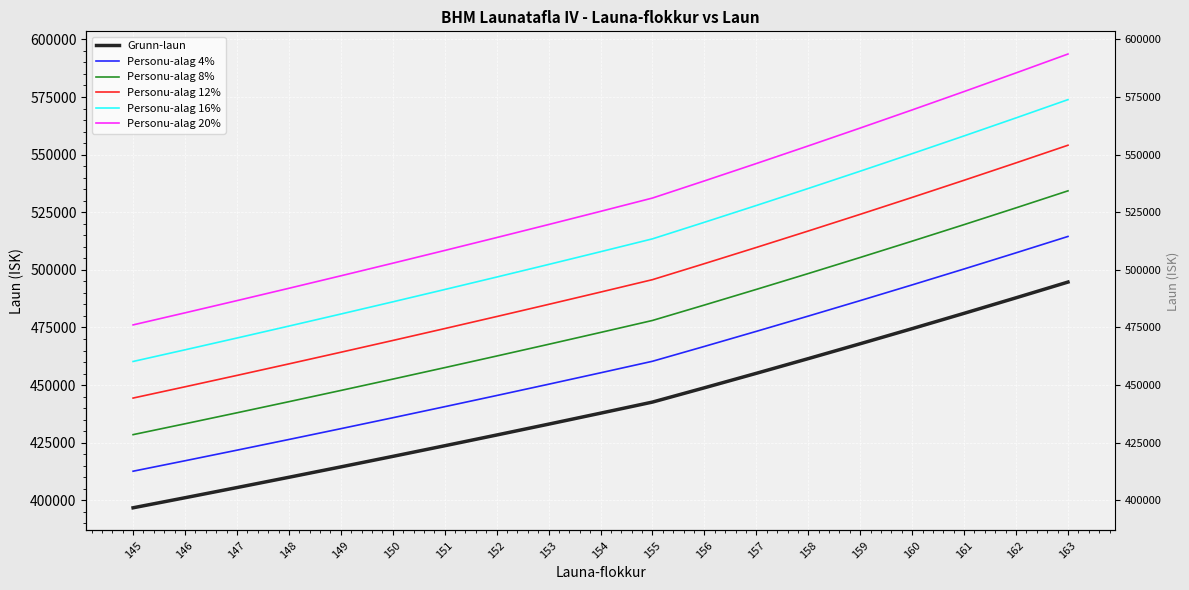

Which label corresponds to the largest value in the chart?

163